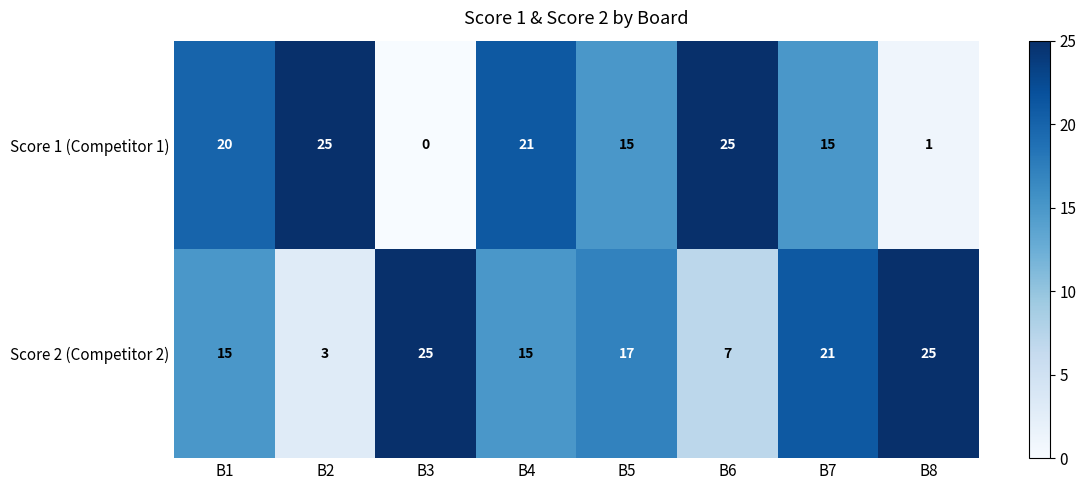

How many categories are shown in the chart?

8